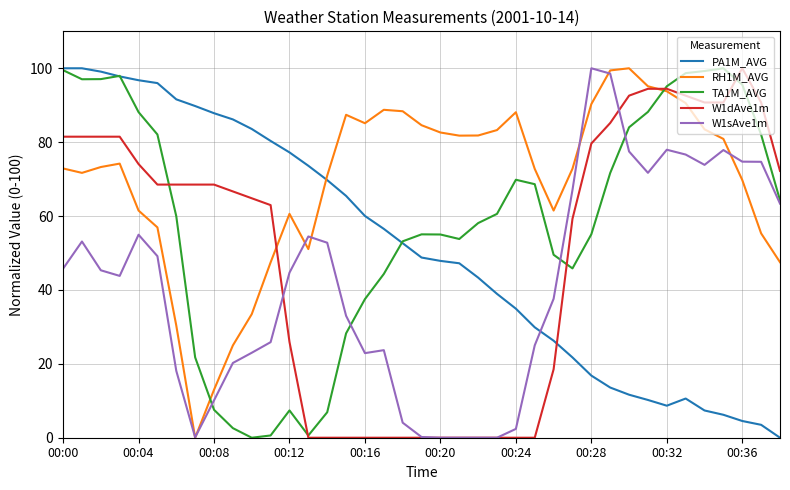

Which series has the largest total across all categories?

RH1M_AVG